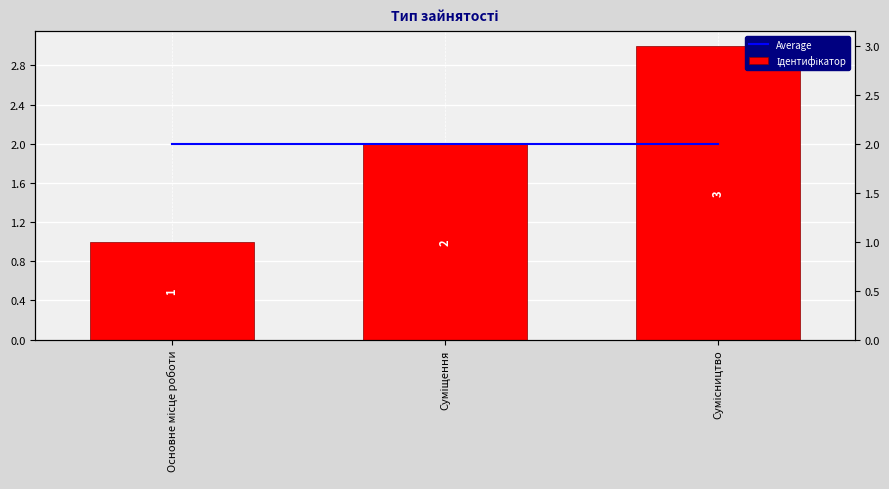

Which has a higher value, Сумісництво or Суміщення?

Сумісництво